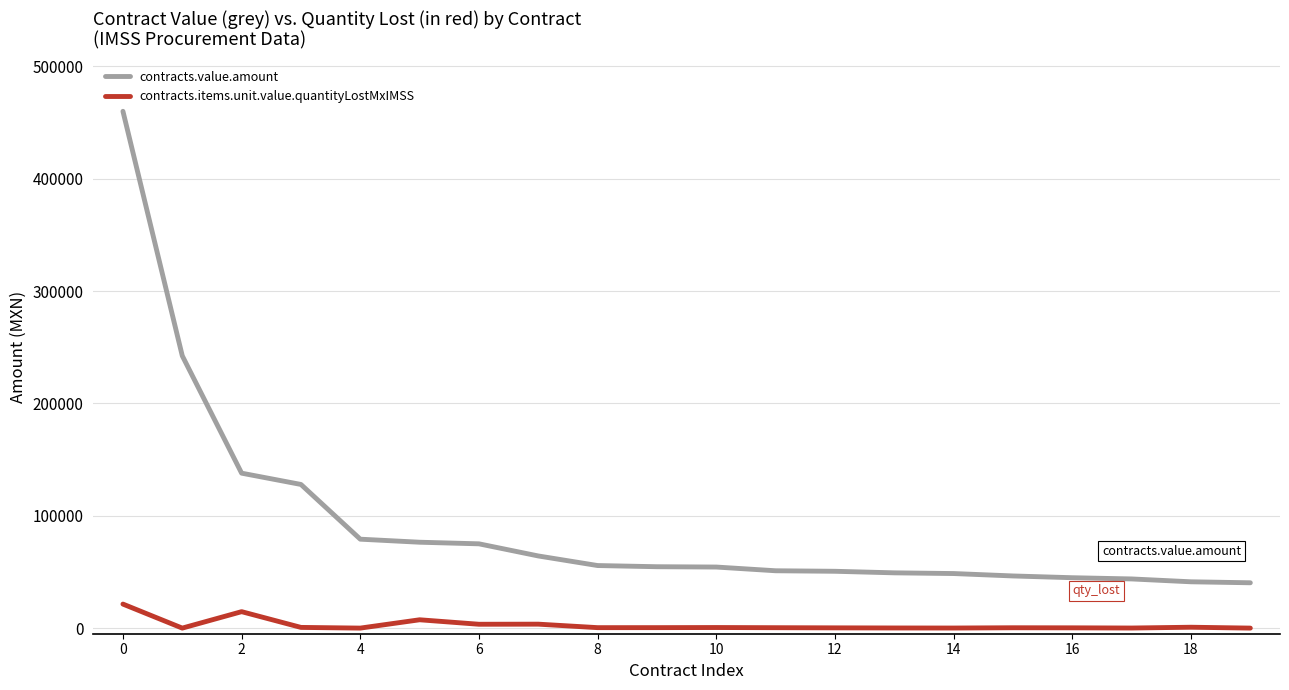

True or false: contracts.value.amount and contracts.items.unit.value.quantityLostMxIMSS cross at least once.

False